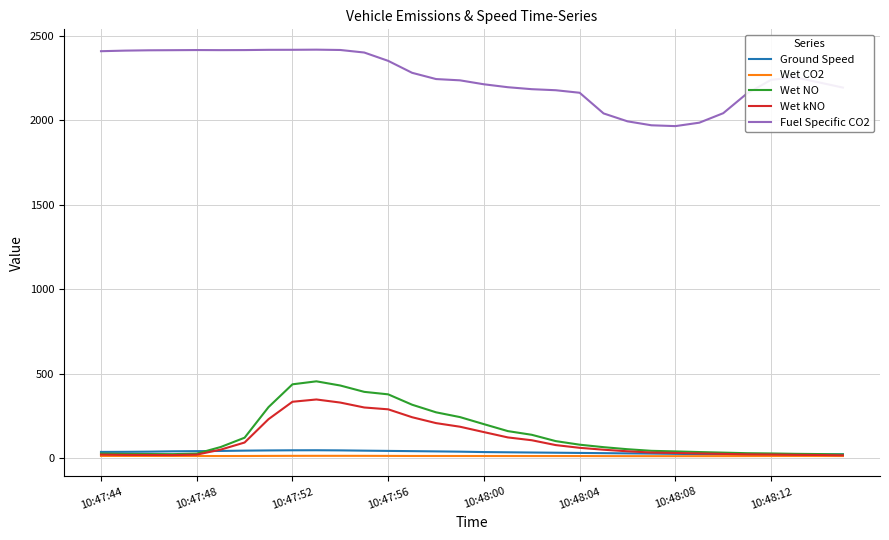

Which series has the largest total across all categories?

Fuel Specific CO2